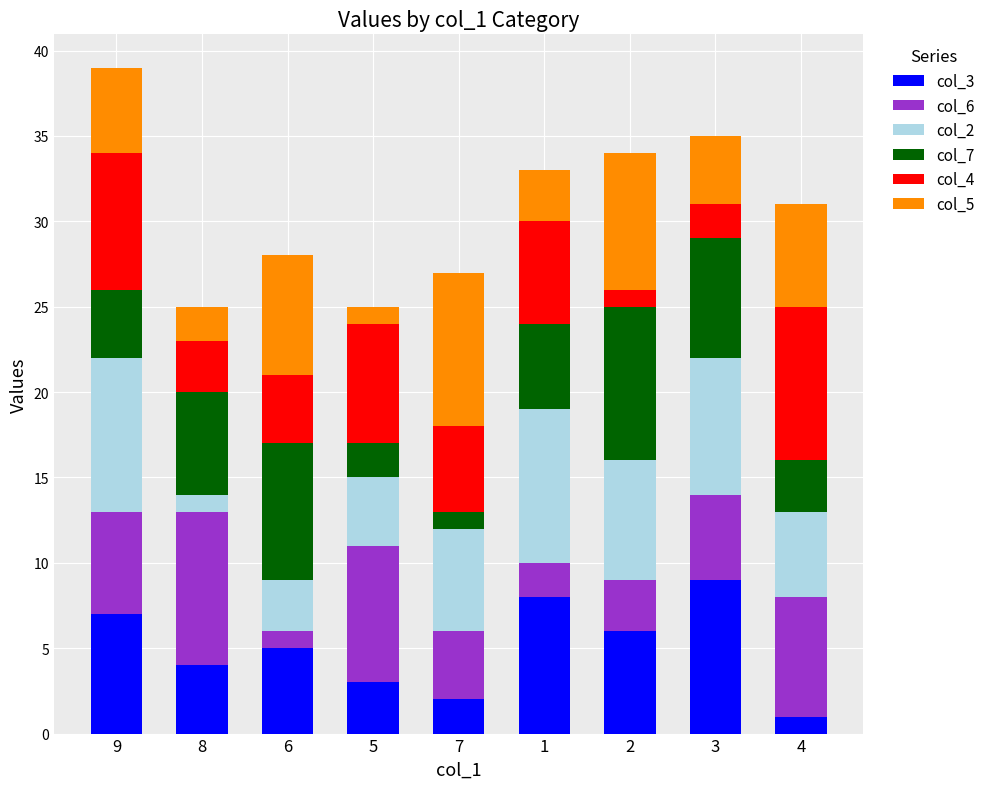

The value of col_3 at 2 is 4. True or false?

False